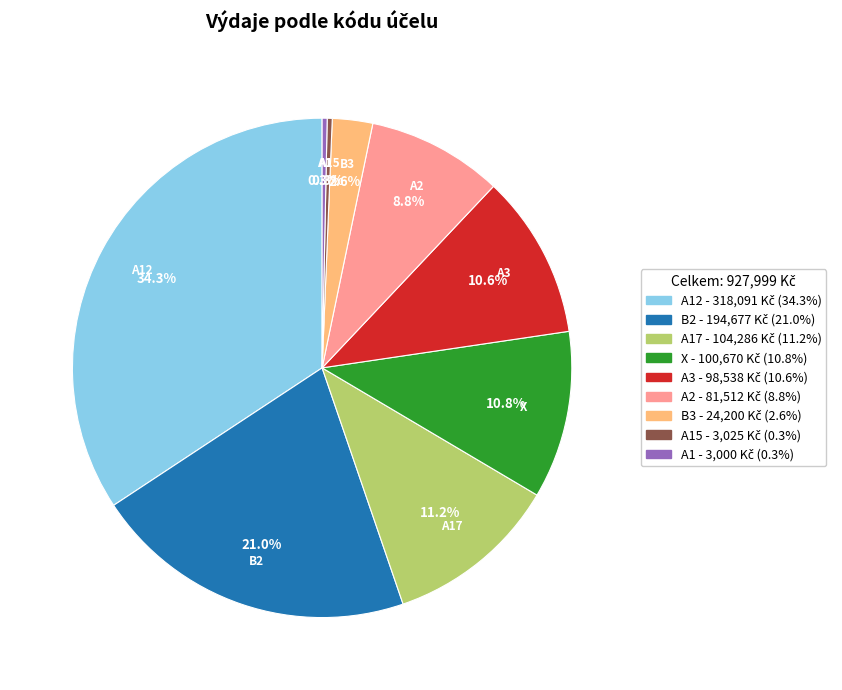

Is there any slice that represents more than half of the pie?

No